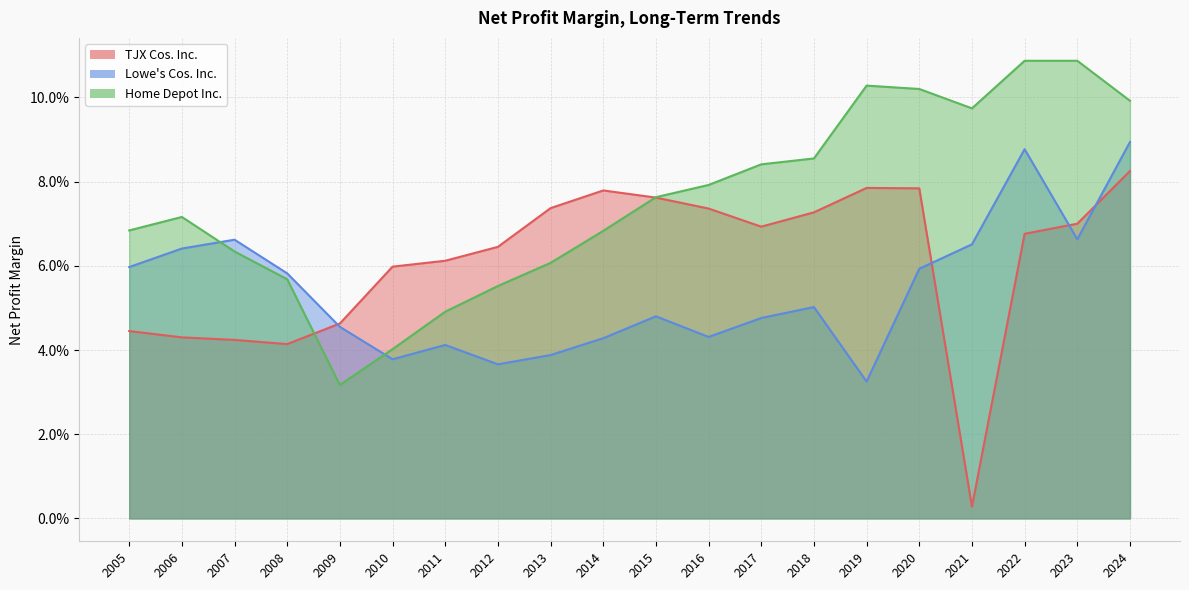

Reading left to right, list all the values displayed in this chart.

TJX Cos. Inc.: 2024=0.1	2023=0.1	2022=0.1	2021=0.0	2020=0.1	2019=0.1	2018=0.1	2017=0.1	2016=0.1	2015=0.1	2014=0.1	2013=0.1	2012=0.1	2011=0.1	2010=0.1	2009=0.0	2008=0.0	2007=0.0	2006=0.0	2005=0.0
Lowe's Cos. Inc.: 2024=0.1	2023=0.1	2022=0.1	2021=0.1	2020=0.1	2019=0.0	2018=0.1	2017=0.0	2016=0.0	2015=0.0	2014=0.0	2013=0.0	2012=0.0	2011=0.0	2010=0.0	2009=0.0	2008=0.1	2007=0.1	2006=0.1	2005=0.1
Home Depot Inc.: 2024=0.1	2023=0.1	2022=0.1	2021=0.1	2020=0.1	2019=0.1	2018=0.1	2017=0.1	2016=0.1	2015=0.1	2014=0.1	2013=0.1	2012=0.1	2011=0.0	2010=0.0	2009=0.0	2008=0.1	2007=0.1	2006=0.1	2005=0.1